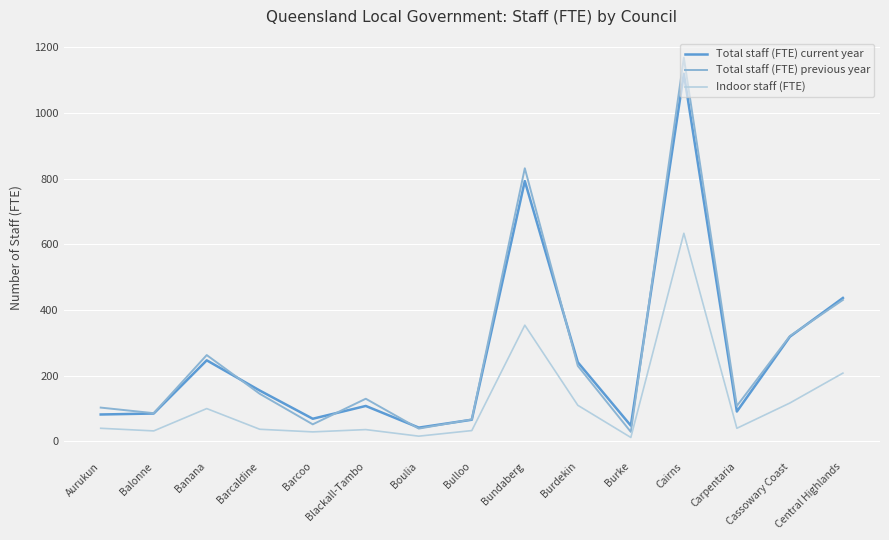

True or false: Indoor staff (FTE) has a value of 29 at Barcoo.

True